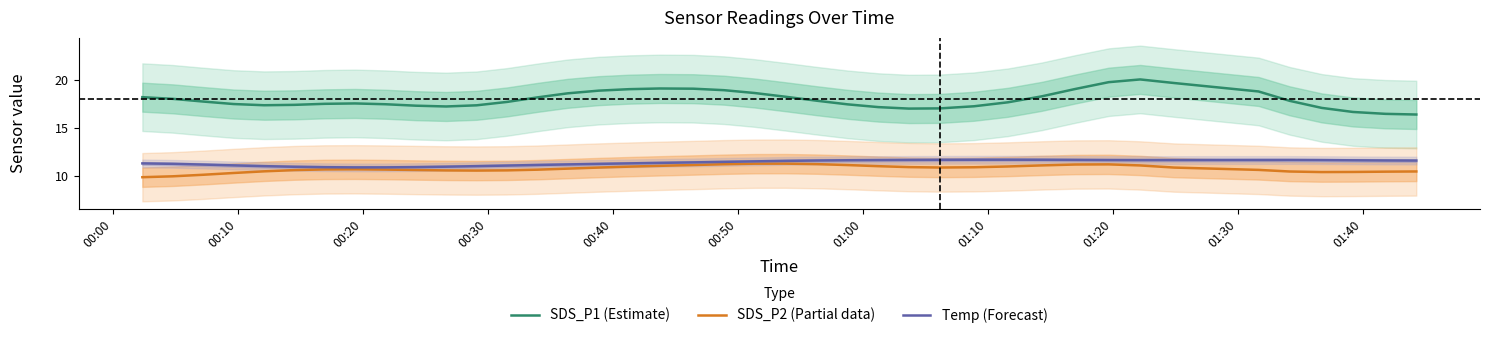

List the series in order of their peak value, lowest first.

SDS_P2 (Partial data), Temp (Forecast), SDS_P1 (Estimate)